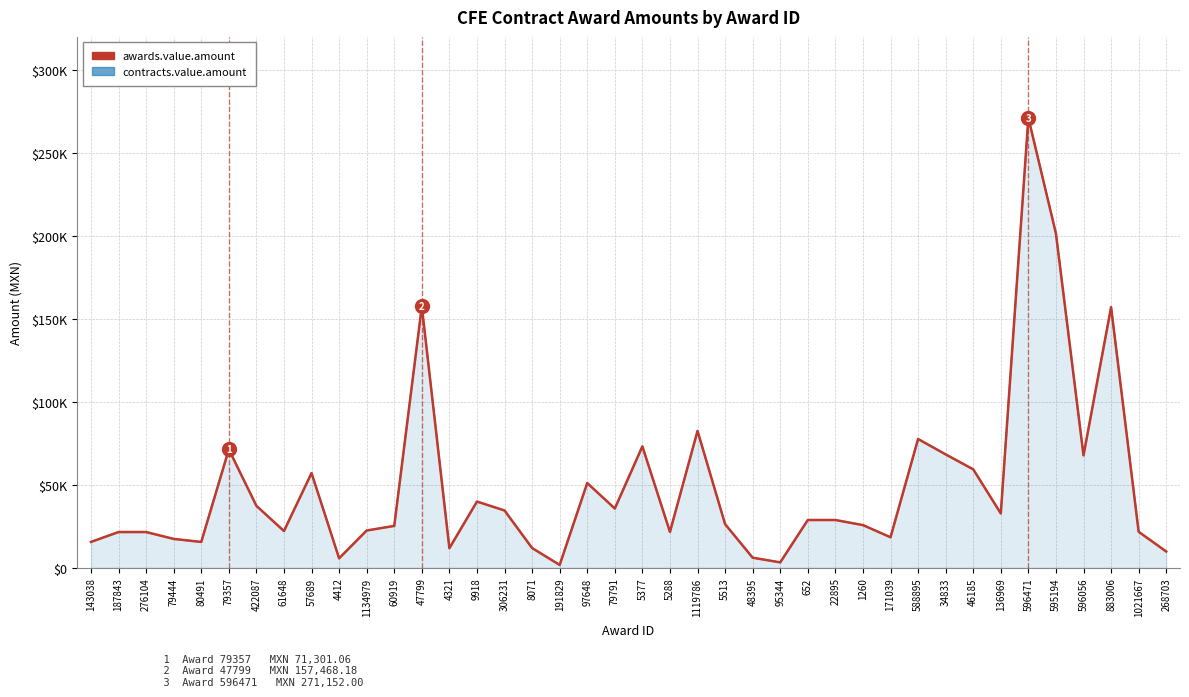

True or false: contracts.value.amount and awards.value.amount intersect in this chart.

False